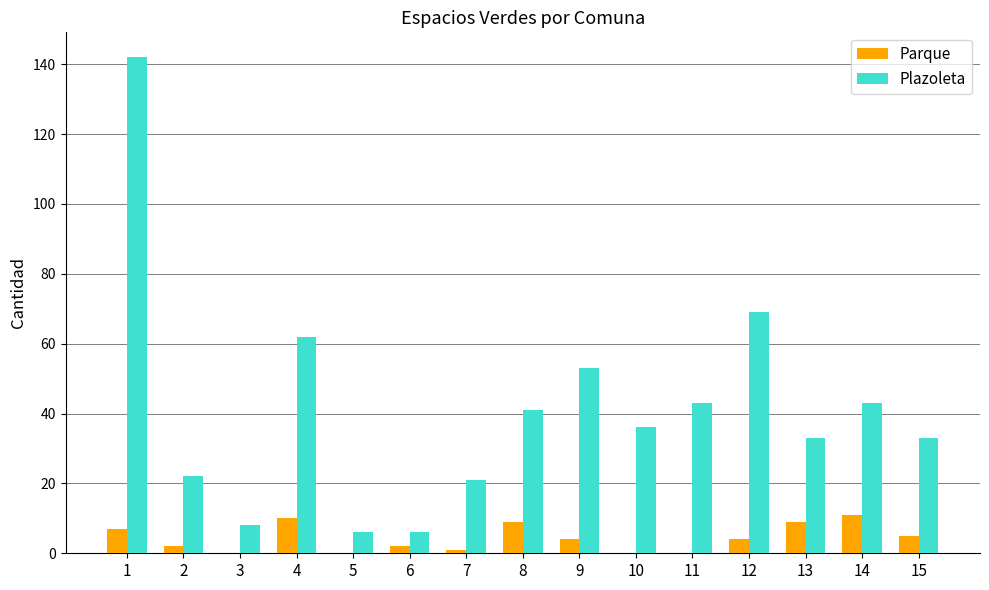

Reading right to left, transcribe all the data shown in this chart.

Parque: 5	11	9	4	0	0	4	9	1	2	0	10	0	2	7
Plazoleta: 33	43	33	69	43	36	53	41	21	6	6	62	8	22	142